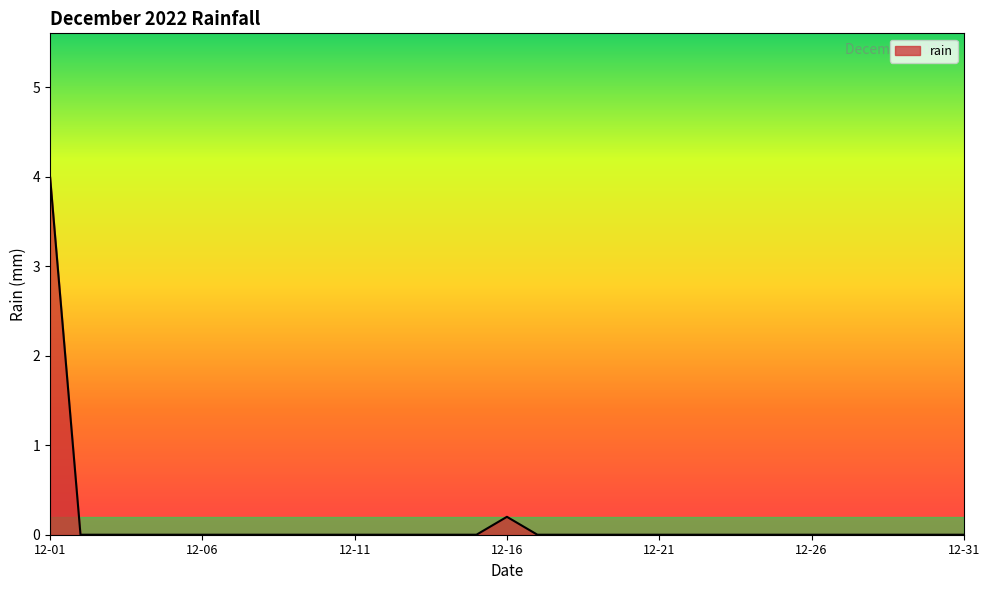

What is the difference between the second highest and second lowest values?

0.2